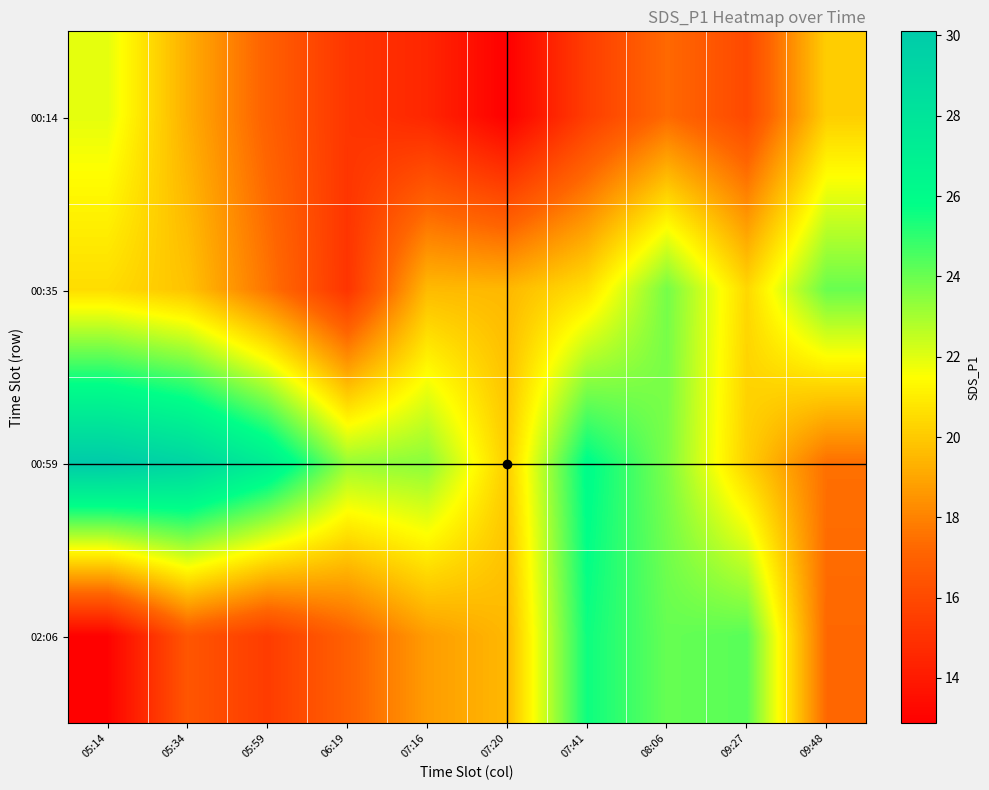

Reading right to left, list all the values displayed in this chart.

00:14: 09:48=20.1	09:27=16.0	08:06=17.3	07:41=15.5	07:20=12.9	07:16=14.5	06:19=15.2	05:59=17.0	05:34=19.2	05:14=21.9
00:35: 09:48=24.0	09:27=20.4	08:06=23.8	07:41=20.6	07:20=19.5	07:16=19.6	06:19=15.1	05:59=17.6	05:34=19.8	05:14=20.5
00:59: 09:48=17.5	09:27=20.2	08:06=23.7	07:41=26.0	07:20=20.1	07:16=23.5	06:19=23.2	05:59=27.2	05:34=29.2	05:14=30.1
02:06: 09:48=17.2	09:27=24.3	08:06=24.1	07:41=25.6	07:20=19.5	07:16=18.7	06:19=17.0	05:59=15.4	05:34=16.5	05:14=13.0